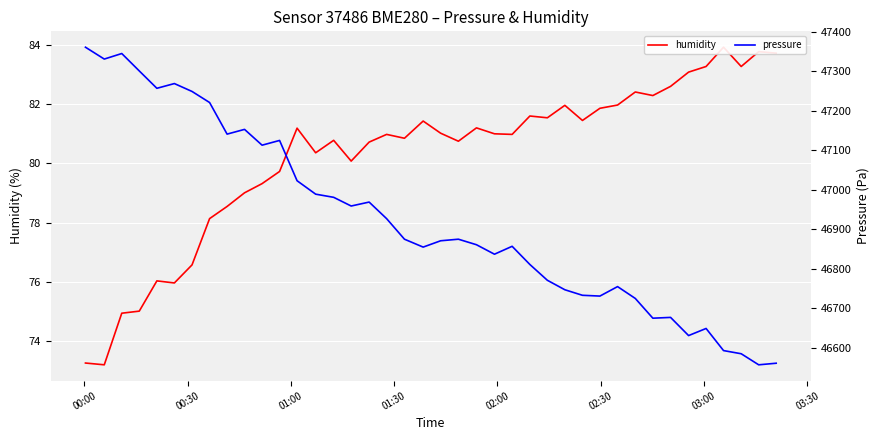

True or false: humidity and pressure intersect in this chart.

False